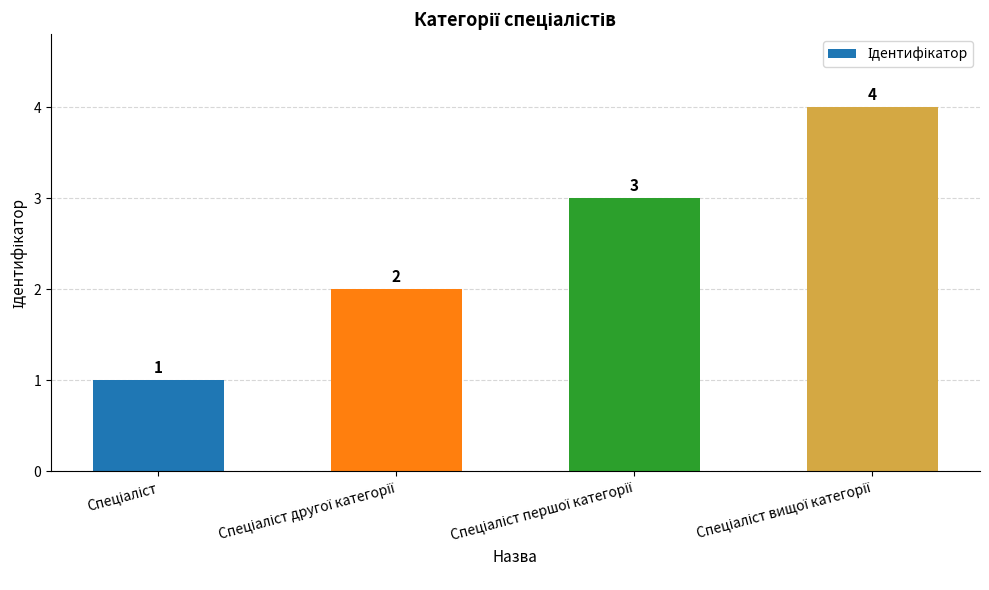

What is the greatest value displayed?

4